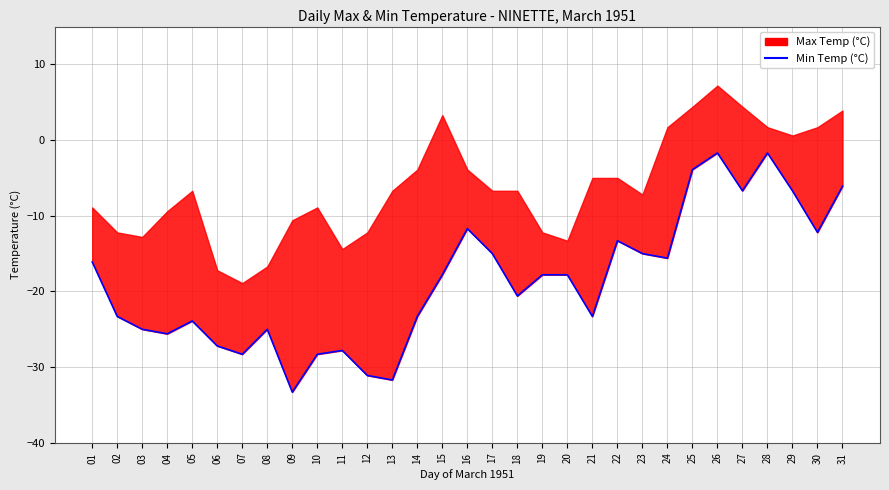

What is the sum of all values?

-576.8